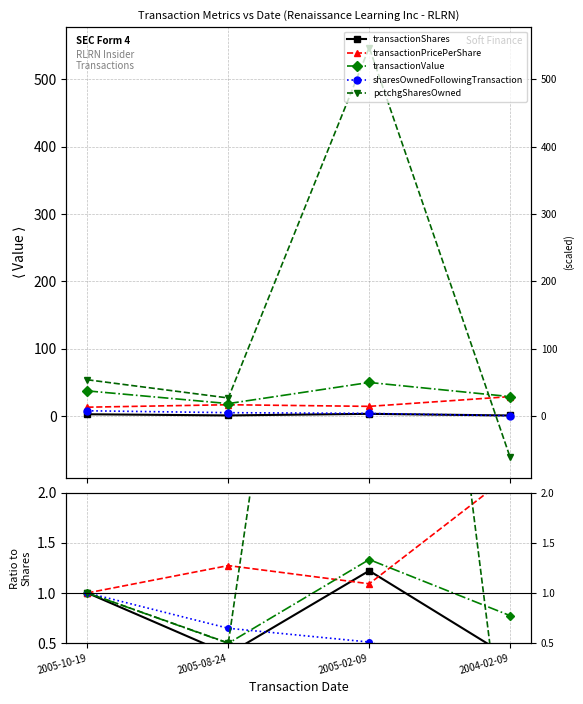

Is it true that sharesOwnedFollowingTransaction equals 1.0 at 2005-10-19?

True